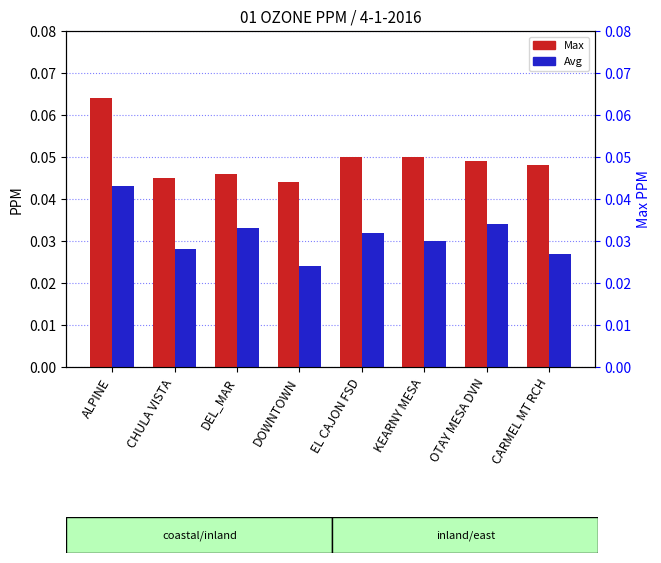

At which category is the sum across all series the highest?

ALPINE